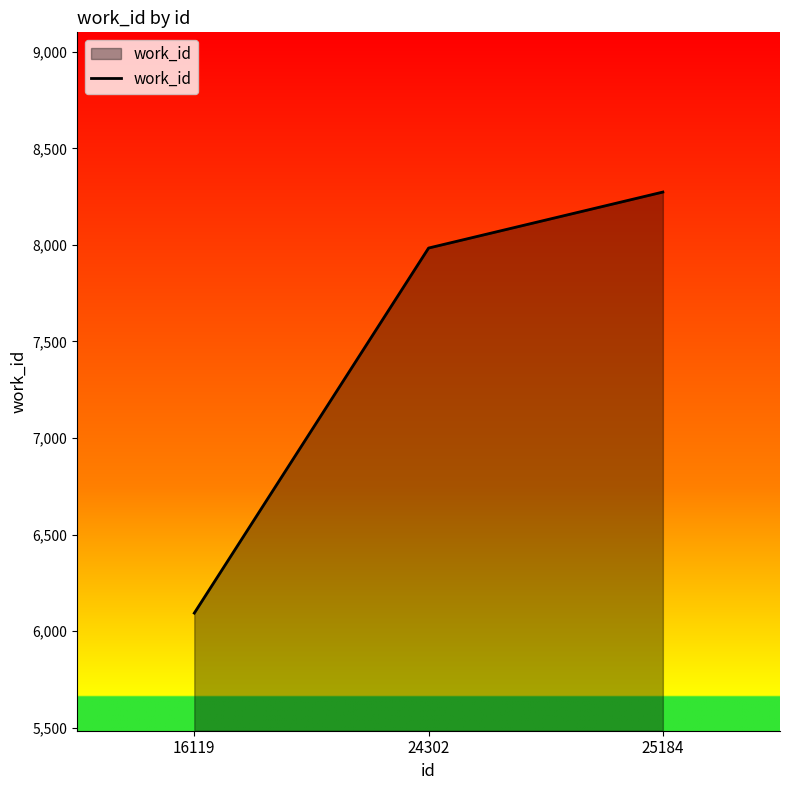

The chart shows a value of 8274 at 25184. True or false?

True